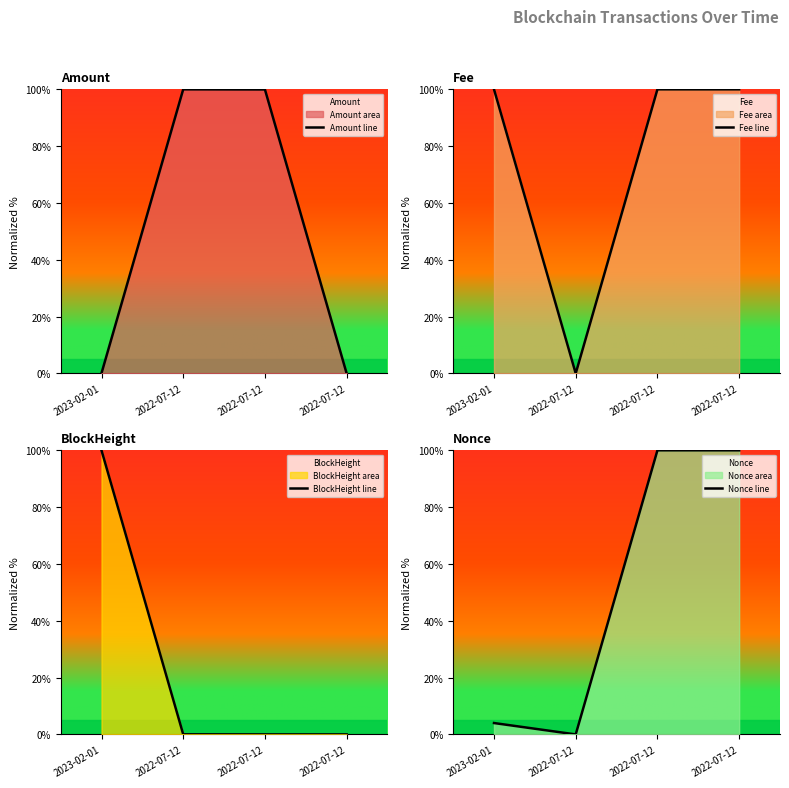

What is the average value of the BlockHeight line series?

25.0